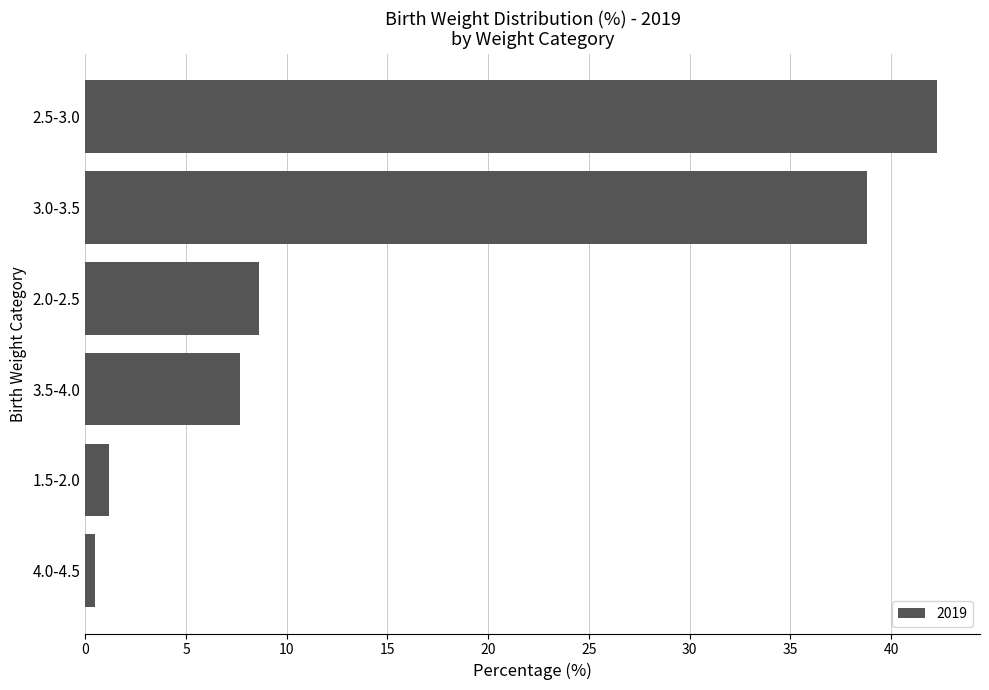

What is the label of the 6th bar from the bottom?

2.5-3.0